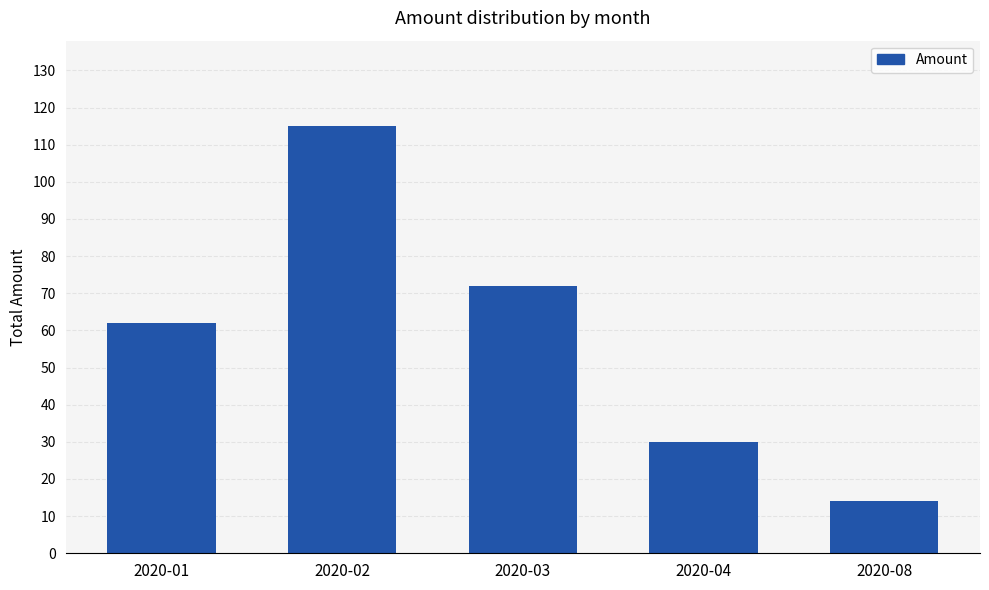

Which has a higher value, 2020-01 or 2020-04?

2020-01